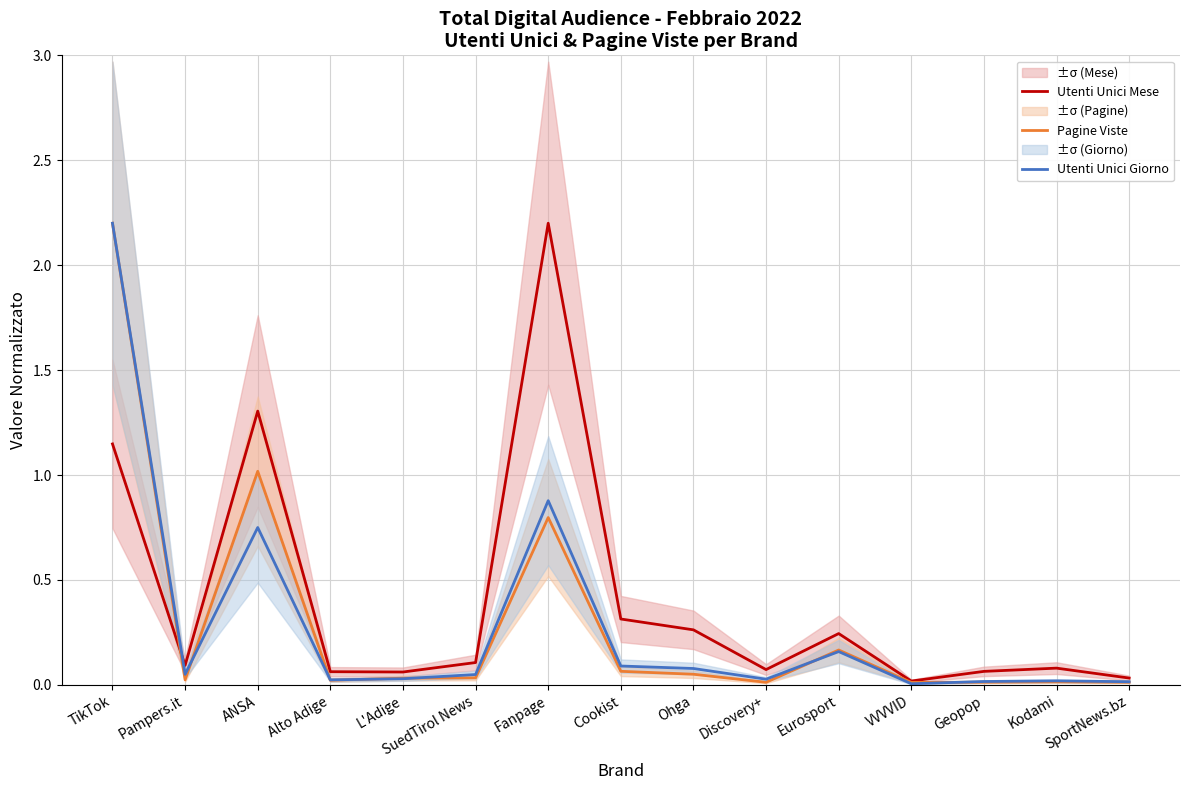

Which series ends up on top after the final intersection of Utenti Unici Mese and Utenti Unici Giorno?

Utenti Unici Mese